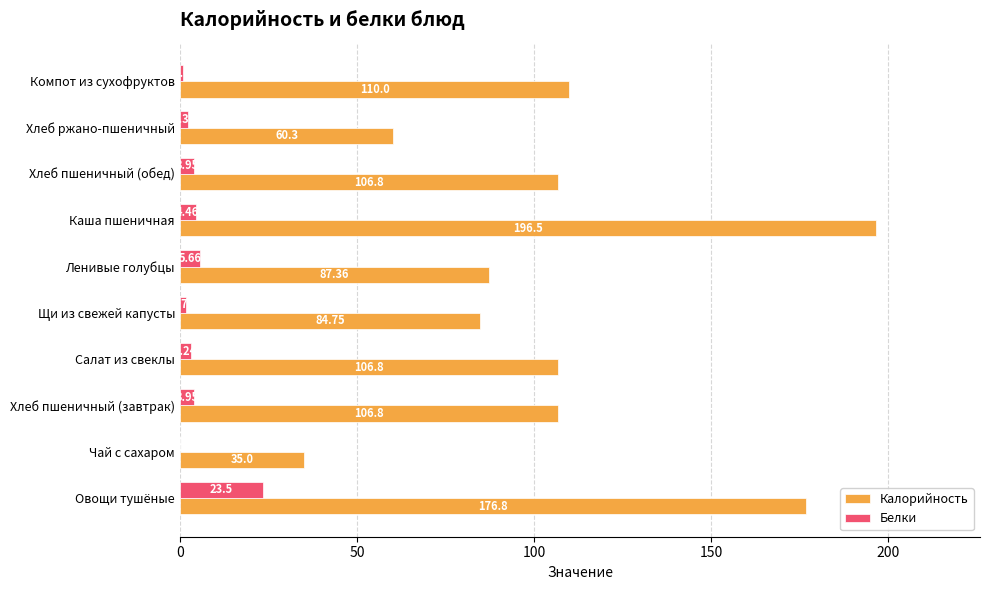

Which series changed the most between Салат из свеклы and Ленивые голубцы?

Калорийность